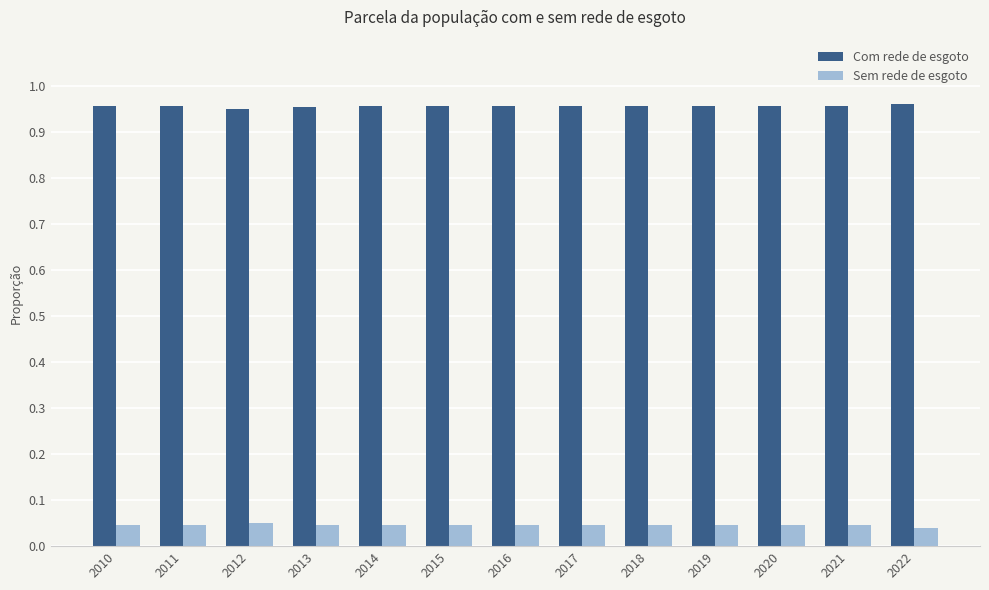

What is the sum of all Com rede de esgoto values?

12.4